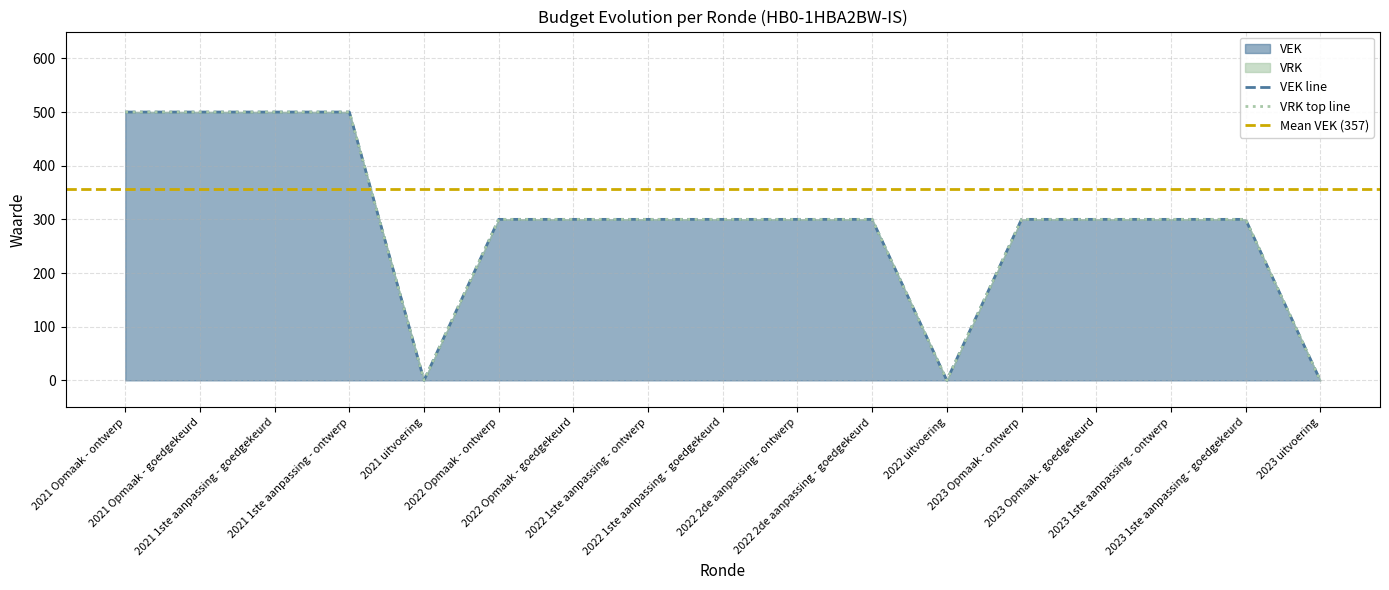

Reading left to right, transcribe all the data shown in this chart.

500	500	500	500	0	300	300	300	300	300	300	0	300	300	300	300	0